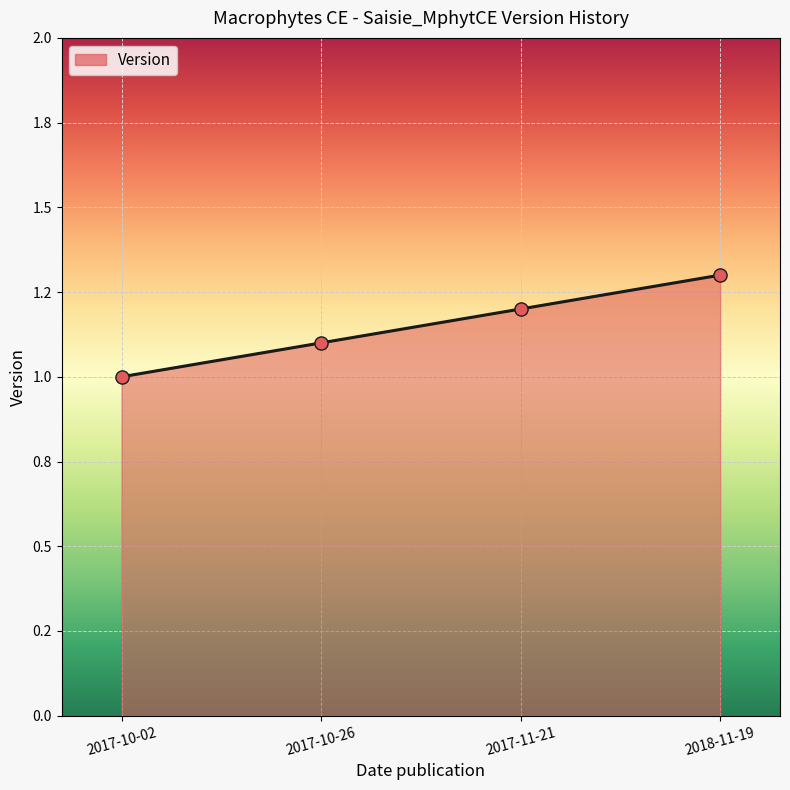

What is the change in value from 2017-10-02 to 2018-11-19?

+0.3